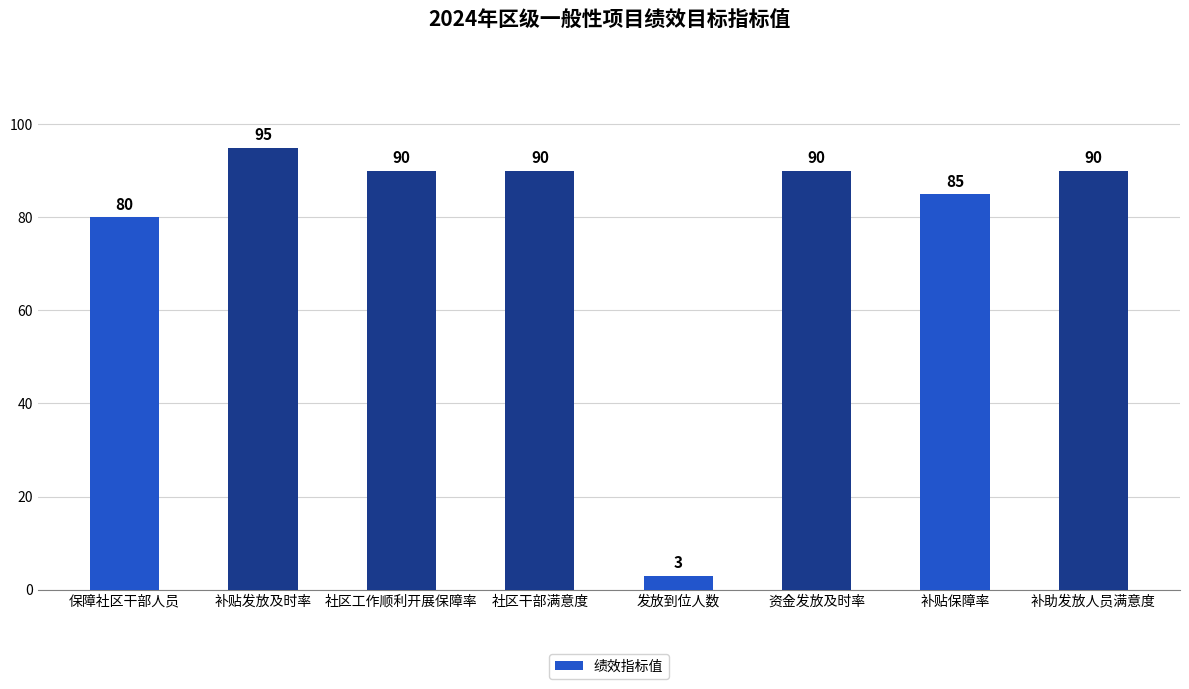

What is the smallest value displayed?

3